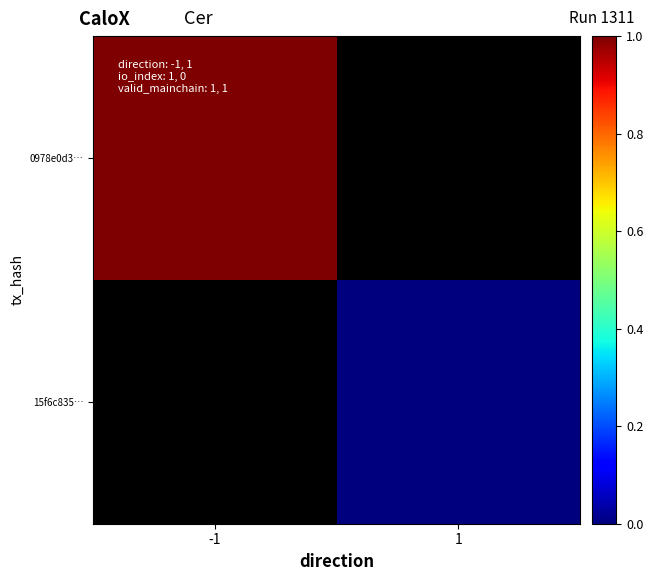

Which category has the highest value across all series?

-1